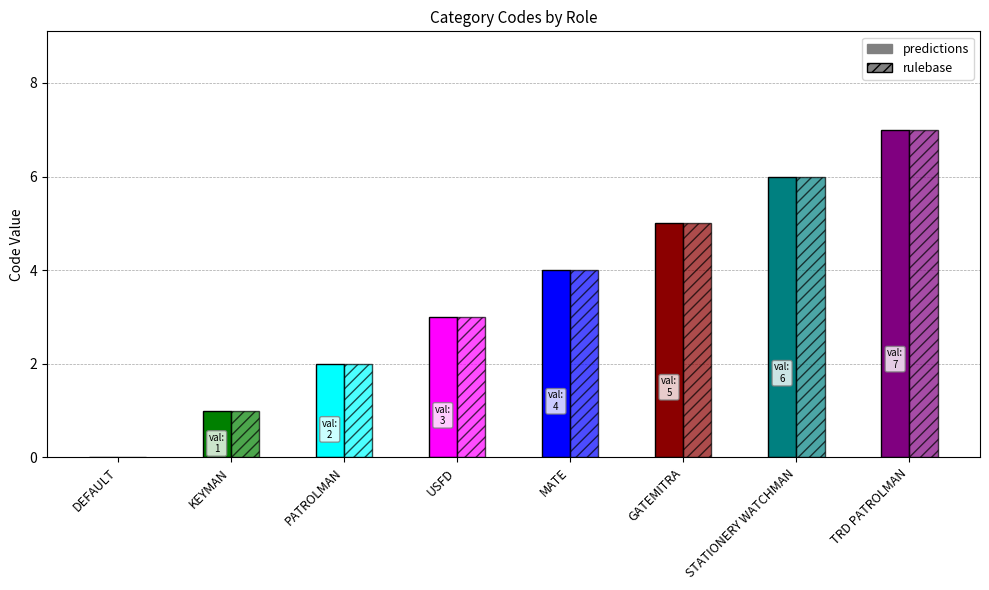

Does the chart contain stacked bars?

No